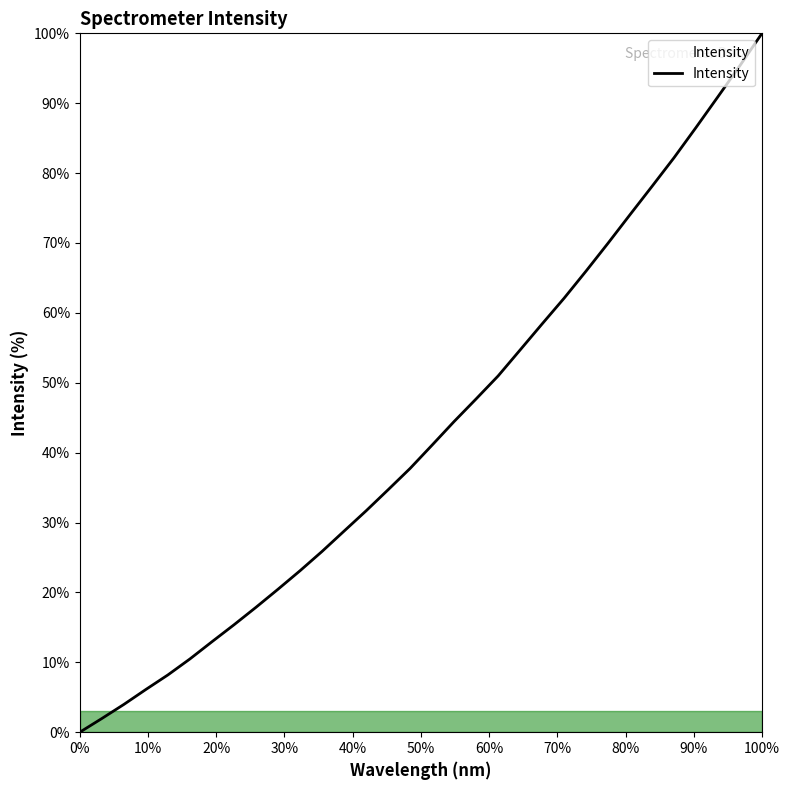

What is the difference between the maximum and minimum values?

100.0